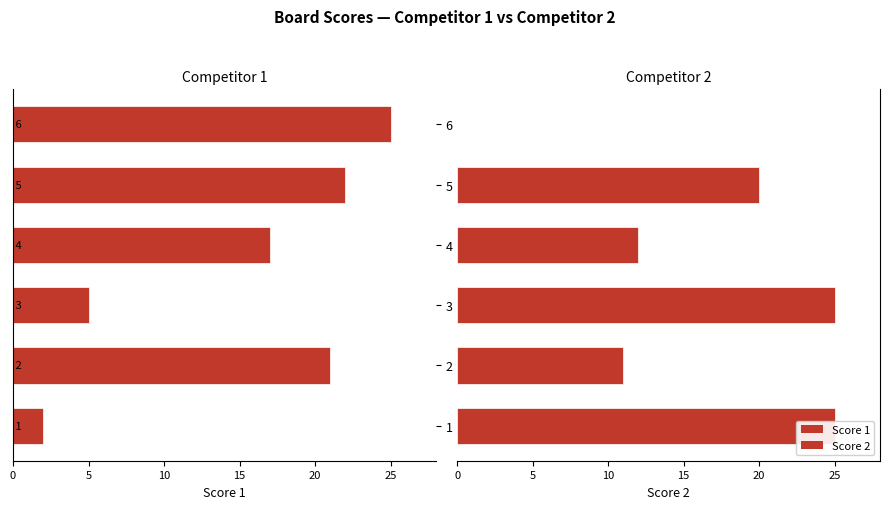

Is it true that Score 2 equals 10 at 6?

False